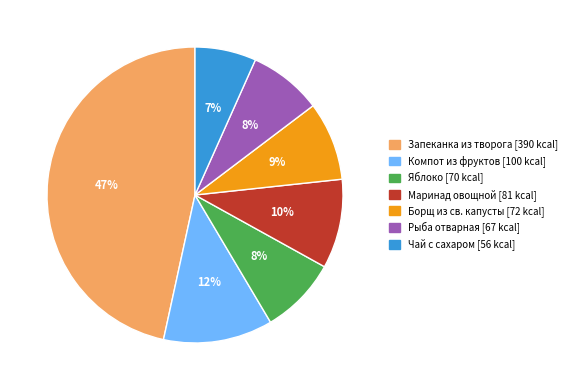

True or false: Рыба отварная accounts for 8% of the total.

True